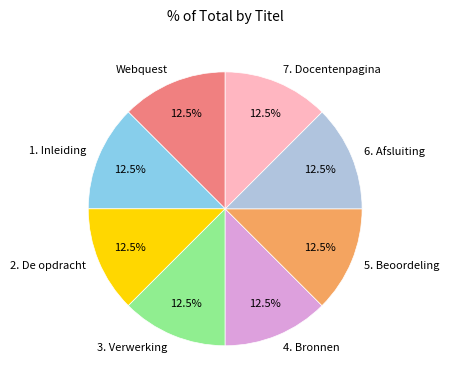

Count the number of slices in the pie.

8